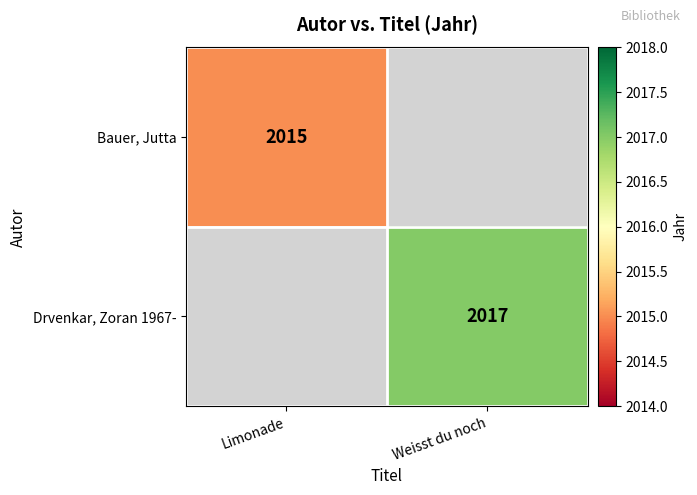

Is the value of Drvenkar, Zoran 1967- at Weisst du noch greater than the value of Bauer, Jutta at Limonade?

Yes